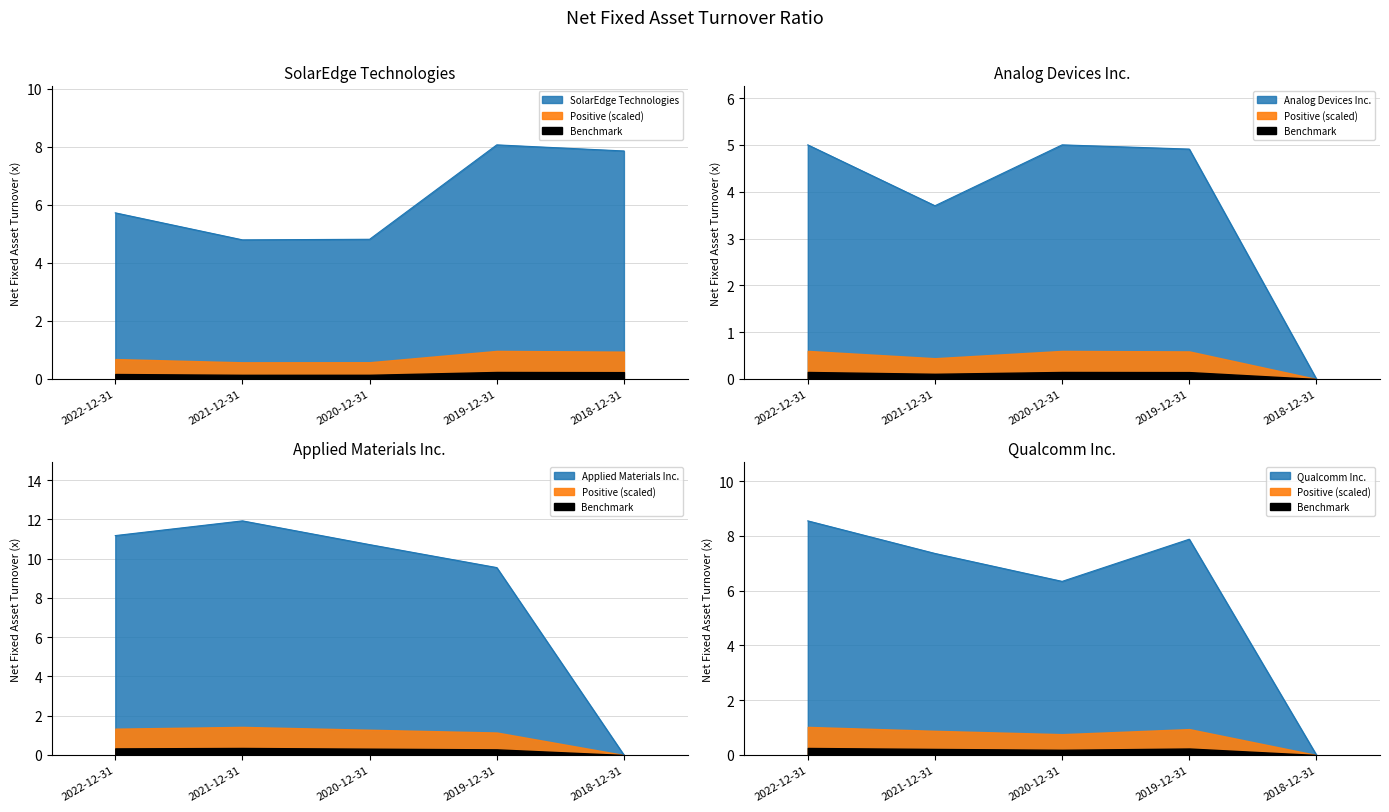

Where is the first local minimum for Analog Devices Inc.?

2021-12-31